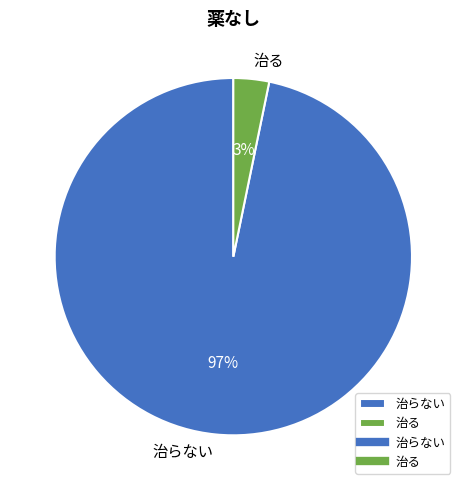

To the nearest percent, what is the combined percentage of 治らない and 治る?

100%